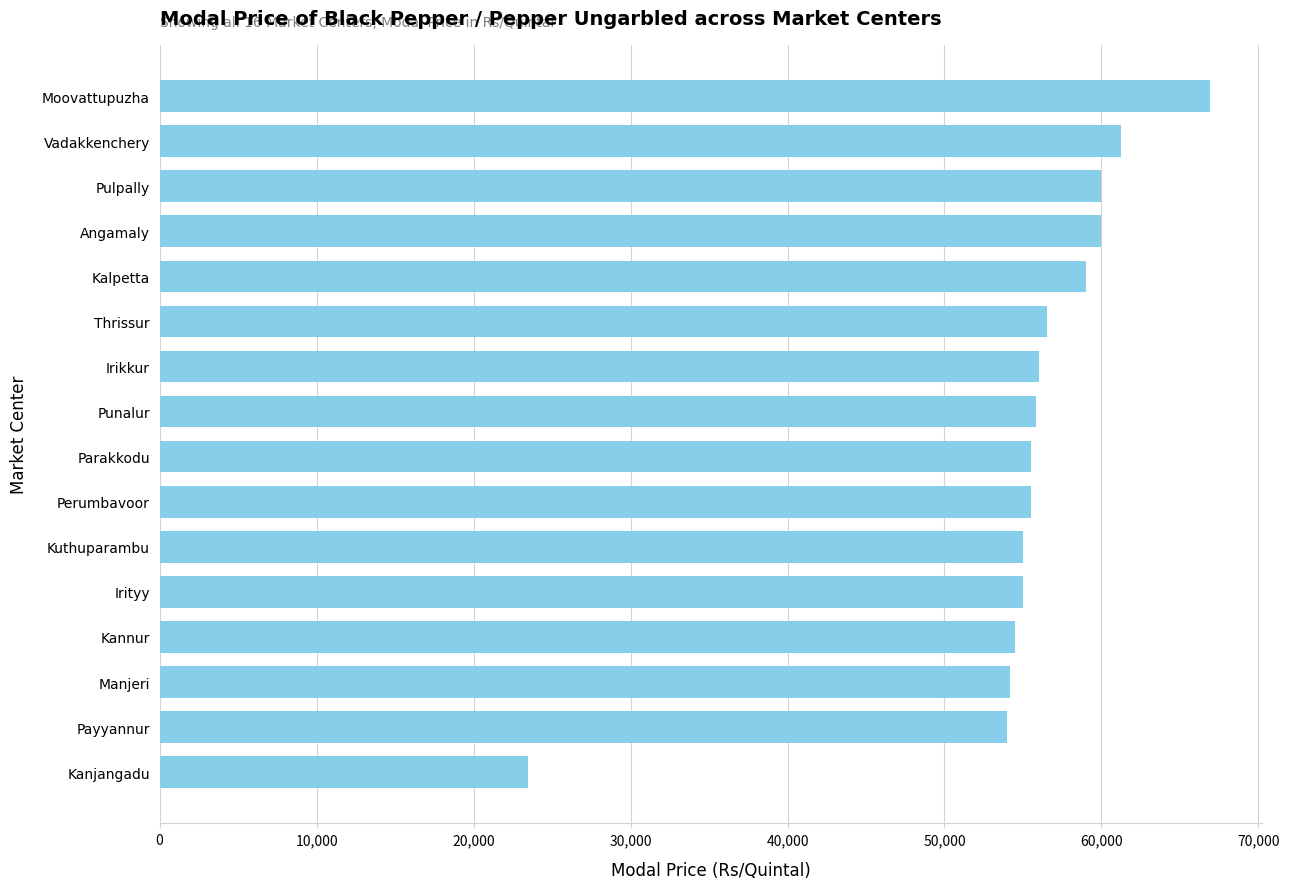

What is the difference between the maximum and minimum values?

43400